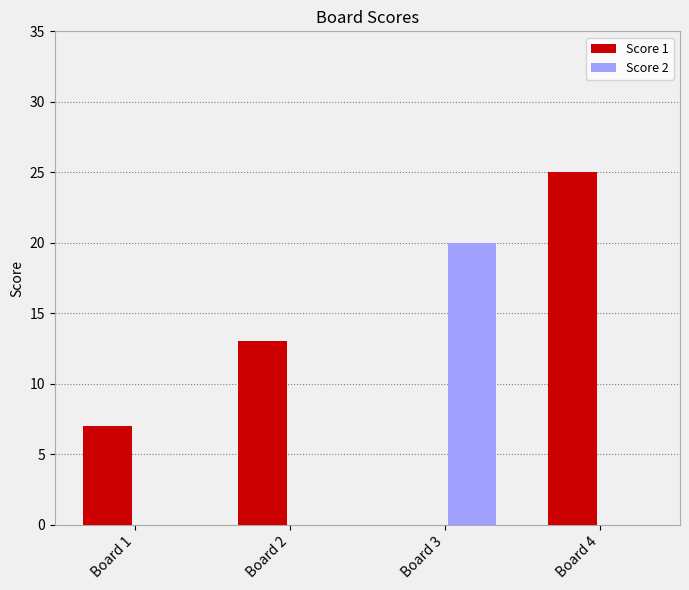

Is it true that Score 1 equals 25 at Board 4?

True